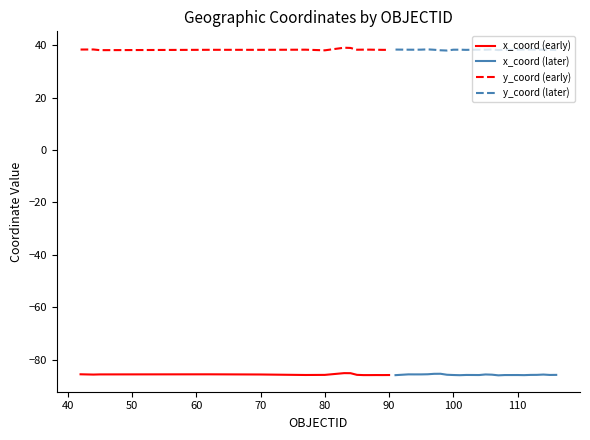

True or false: x_coord (early) and y_coord (early) intersect in this chart.

False